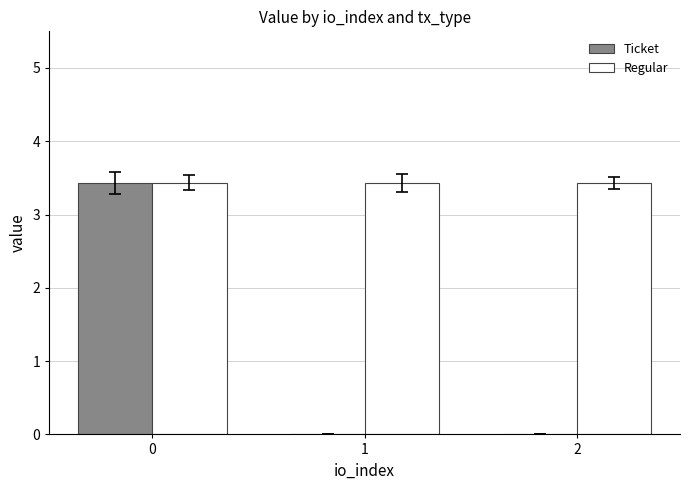

Reading left to right, list all the values displayed in this chart.

Ticket: 3.4	0.0	0.0
Regular: 3.4	3.4	3.4